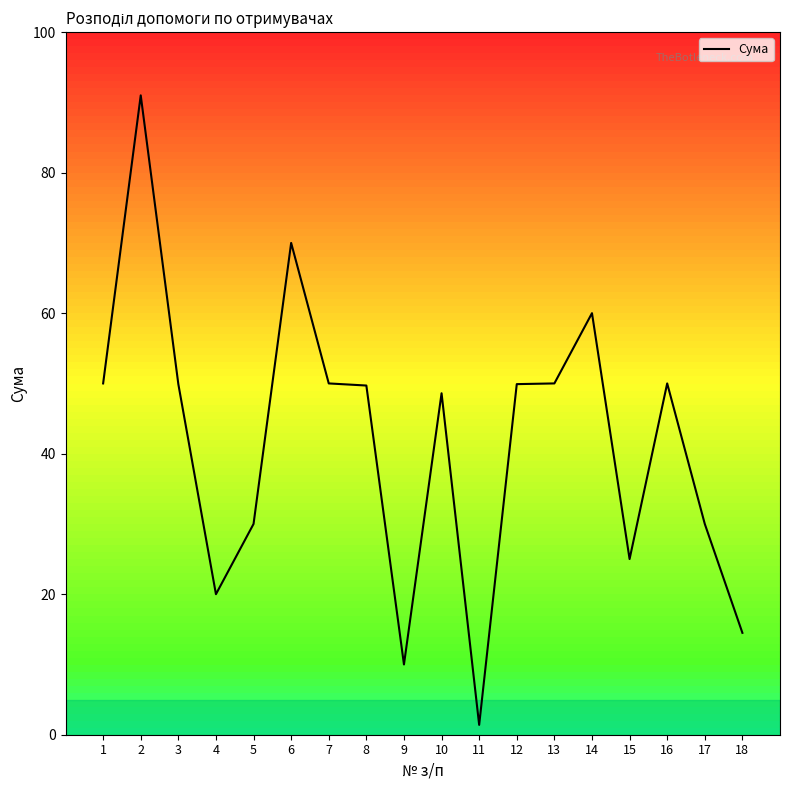

What is the difference between the maximum and minimum values?

89.6